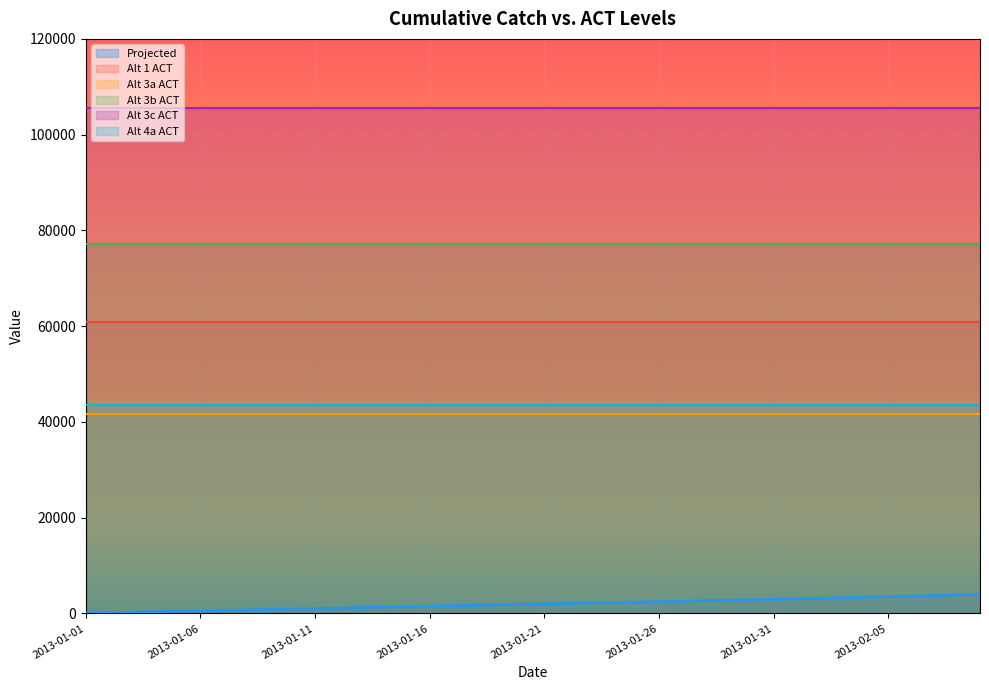

Between 2013-02-06 and 2013-01-10, which is larger?

2013-02-06